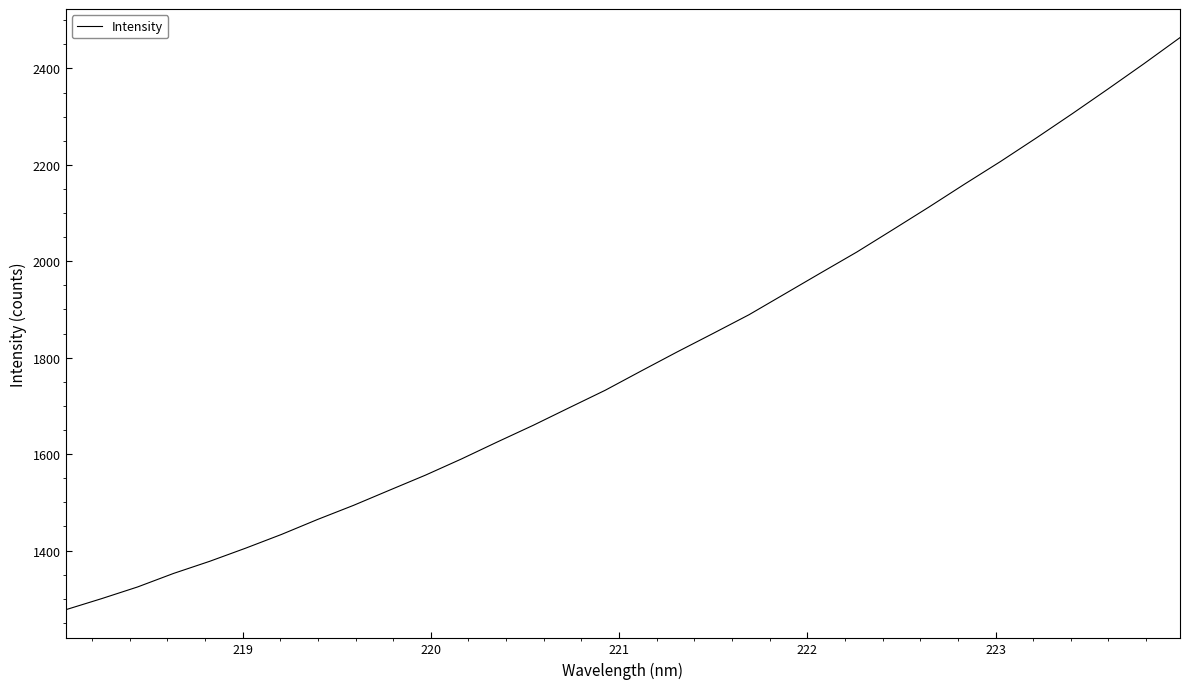

What is the smallest value displayed?

1277.1